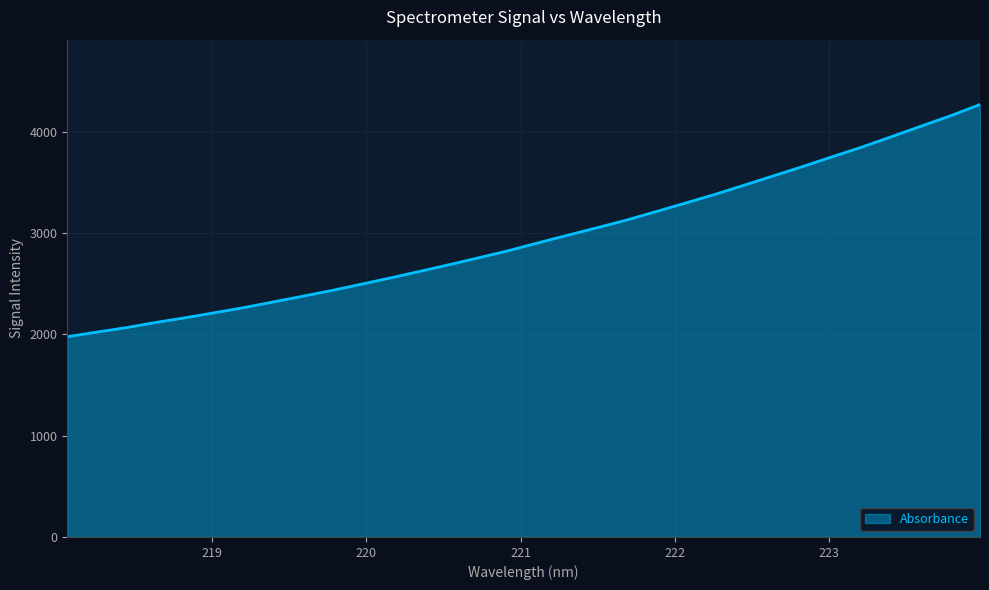

What is the average value?

2956.6